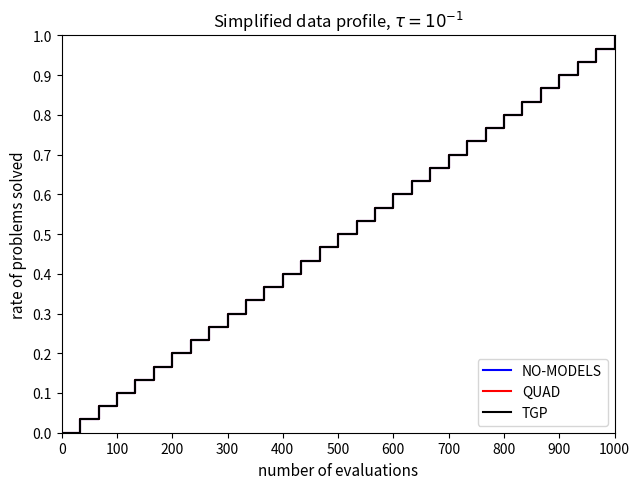

Does the chart have visible grid lines?

No